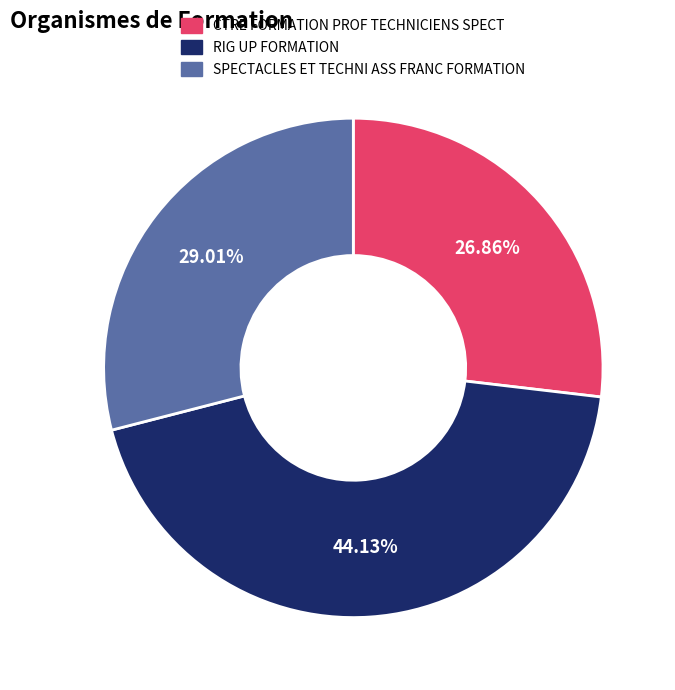

Between SPECTACLES ET TECHNI ASS FRANC FORMATION and CTRE FORMATION PROF TECHNICIENS SPECT, which is larger?

SPECTACLES ET TECHNI ASS FRANC FORMATION